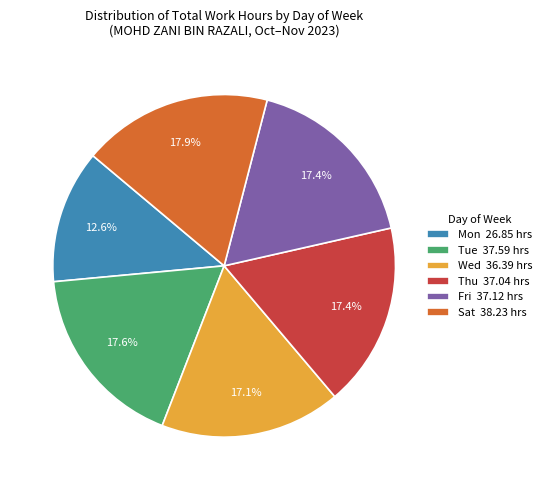

Is there a majority slice in this chart?

No